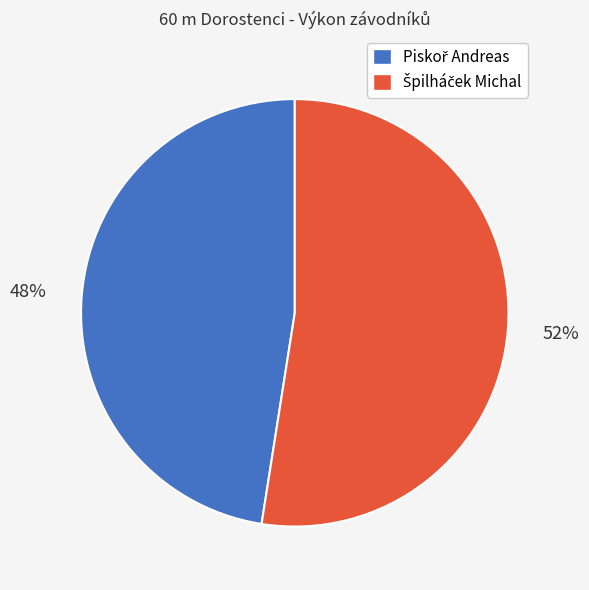

How many segments does this pie chart have?

2